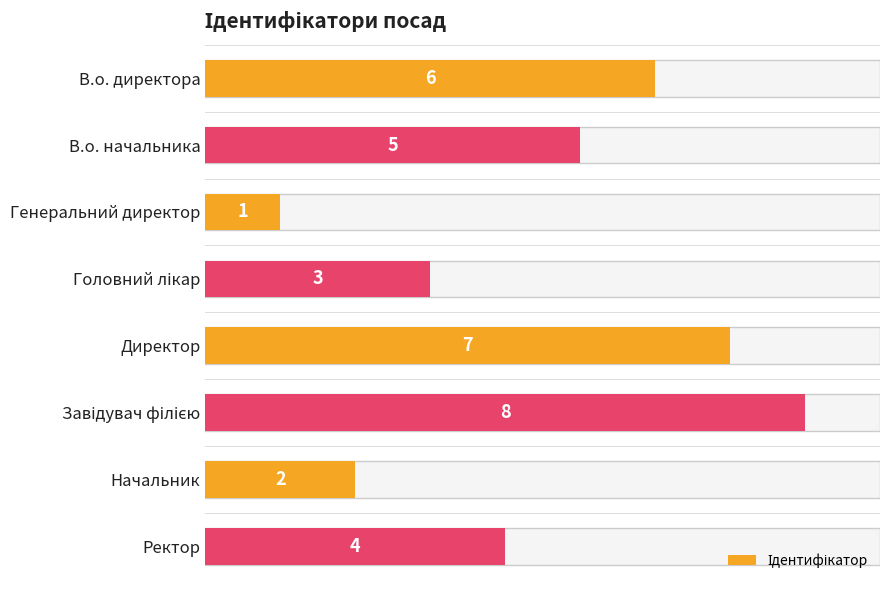

The chart shows a value of 3 at В.о. директора. True or false?

False